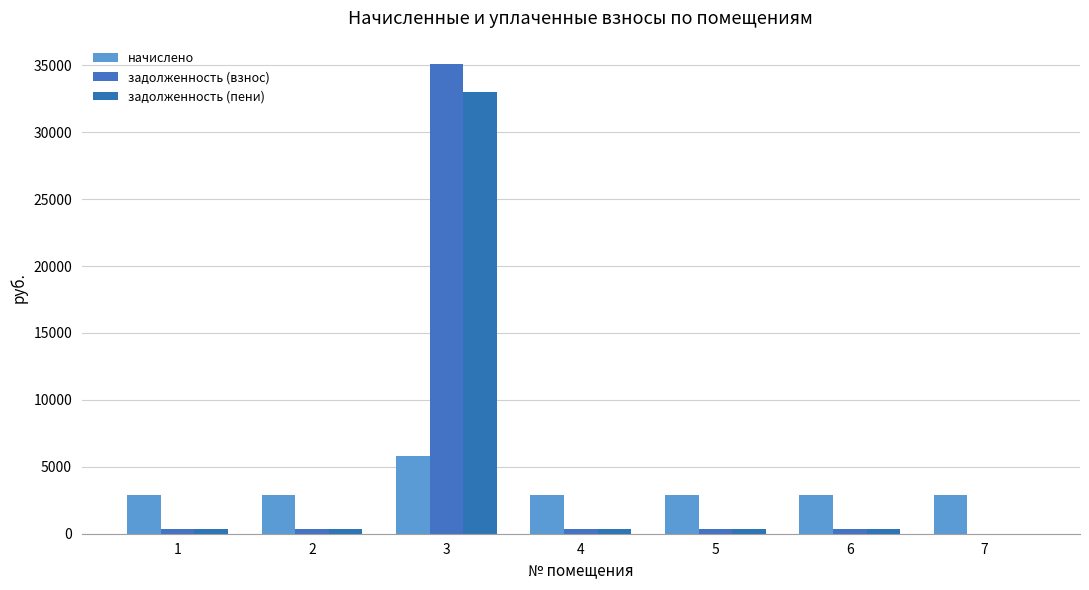

At which category is the sum across all series the highest?

3